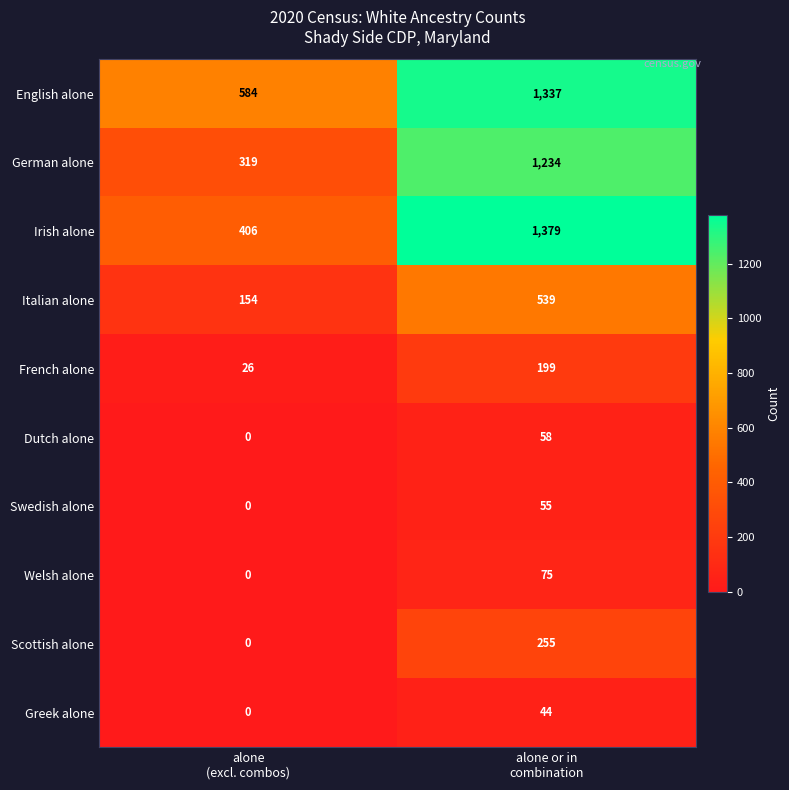

What is the difference between the maximum and minimum values in the Swedish alone series?

55